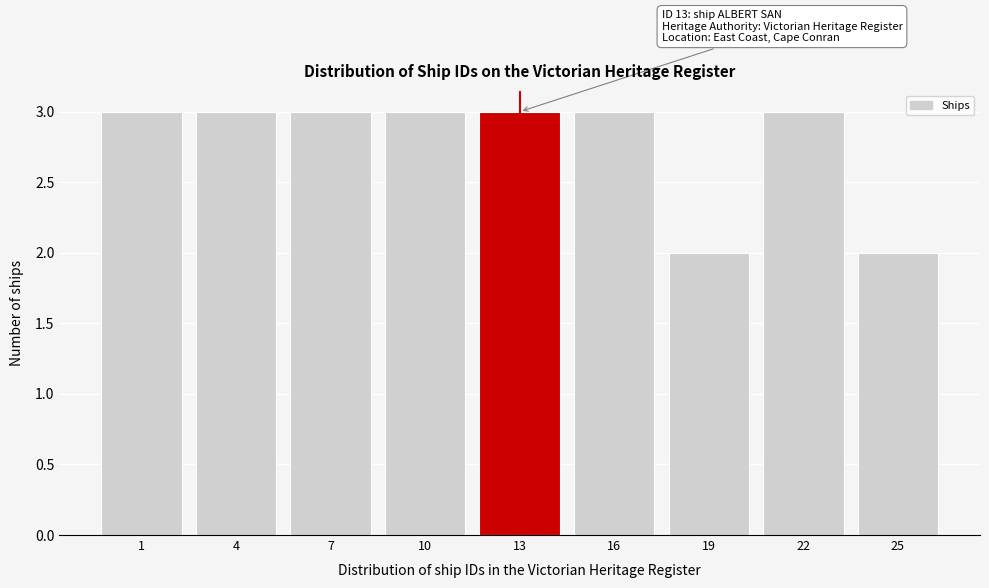

Reading left to right, transcribe all the data shown in this chart.

3	3	3	3	3	3	2	3	2